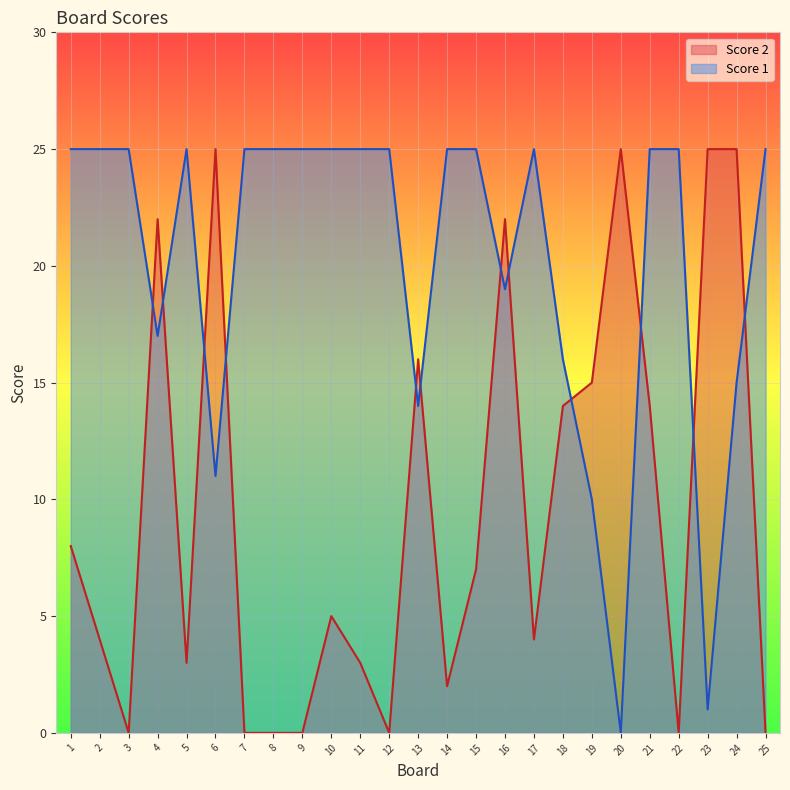

Reading right to left, list all the values displayed in this chart.

Score 2: 25=0	24=25	23=25	22=0	21=14	20=25	19=15	18=14	17=4	16=22	15=7	14=2	13=16	12=0	11=3	10=5	9=0	8=0	7=0	6=25	5=3	4=22	3=0	2=4	1=8
Score 1: 25=25	24=15	23=1	22=25	21=25	20=0	19=10	18=16	17=25	16=19	15=25	14=25	13=14	12=25	11=25	10=25	9=25	8=25	7=25	6=11	5=25	4=17	3=25	2=25	1=25